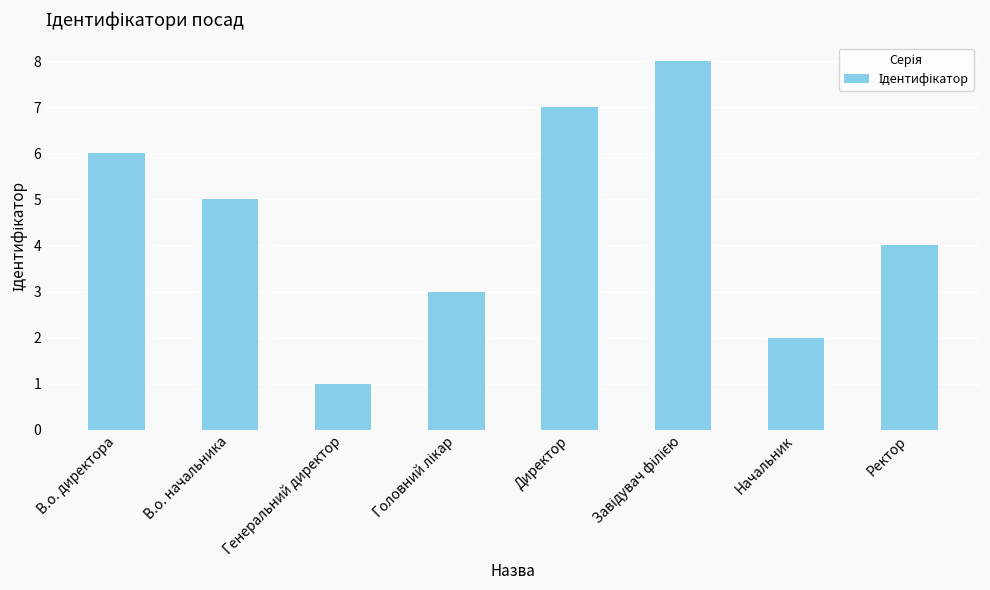

Does the chart contain stacked bars?

No